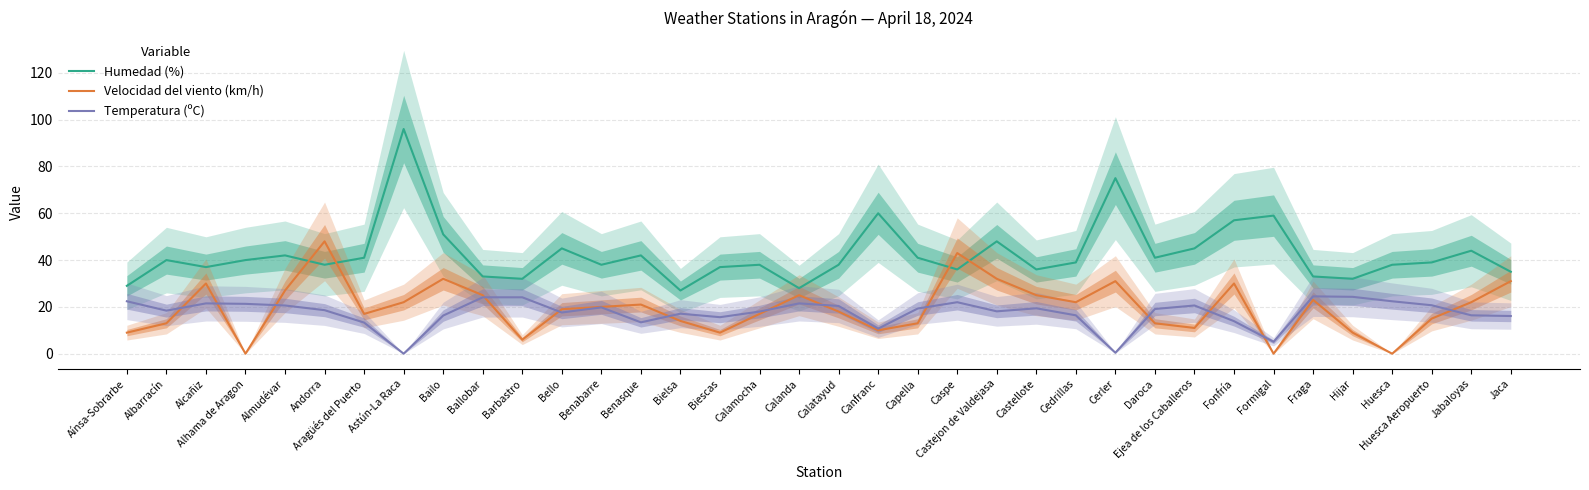

Reading left to right, transcribe all the data shown in this chart.

Humedad (%): Aínsa-Sobrarbe=29.0	Albarracín=40.0	Alcañiz=37.0	Alhama de Aragon=40.0	Almudévar=42.0	Andorra=38.0	Aragüés del Puerto=41.0	Astún-La Raca=96.0	Bailo=51.0	Ballobar=33.0	Barbastro=32.0	Bello=45.0	Benabarre=38.0	Benasque=42.0	Bielsa=27.0	Biescas=37.0	Calamocha=38.0	Calanda=28.0	Calatayud=38.0	Canfranc=60.0	Capella=41.0	Caspe=36.0	Castejon de Valdejasa=48.0	Castellote=36.0	Cedrillas=39.0	Cerler=75.0	Daroca=41.0	Ejea de los Caballeros=45.0	Fonfría=57.0	Formigal=59.0	Fraga=33.0	Hijar=32.0	Huesca=38.0	Huesca Aeropuerto=39.0	Jabaloyas=44.0	Jaca=35.0
Velocidad del viento (km/h): Aínsa-Sobrarbe=9.0	Albarracín=13.0	Alcañiz=30.0	Alhama de Aragon=0.0	Almudévar=27.0	Andorra=48.0	Aragüés del Puerto=17.0	Astún-La Raca=22.0	Bailo=32.0	Ballobar=25.0	Barbastro=6.0	Bello=19.0	Benabarre=20.0	Benasque=21.0	Bielsa=14.0	Biescas=9.0	Calamocha=17.0	Calanda=25.0	Calatayud=18.0	Canfranc=10.0	Capella=13.0	Caspe=43.0	Castejon de Valdejasa=32.0	Castellote=25.0	Cedrillas=22.0	Cerler=31.0	Daroca=13.0	Ejea de los Caballeros=11.0	Fonfría=30.0	Formigal=0.0	Fraga=23.0	Hijar=9.0	Huesca=0.0	Huesca Aeropuerto=15.0	Jabaloyas=22.0	Jaca=31.0
Temperatura (ºC): Aínsa-Sobrarbe=22.4	Albarracín=18.4	Alcañiz=21.5	Alhama de Aragon=21.3	Almudévar=20.6	Andorra=18.6	Aragüés del Puerto=13.3	Astún-La Raca=0.0	Bailo=16.3	Ballobar=24.1	Barbastro=24.1	Bello=17.6	Benabarre=19.8	Benasque=13.4	Bielsa=17.1	Biescas=15.6	Calamocha=18.0	Calanda=21.5	Calatayud=20.4	Canfranc=10.7	Capella=19.3	Caspe=22.0	Castejon de Valdejasa=18.1	Castellote=19.4	Cedrillas=16.4	Cerler=0.4	Daroca=19.1	Ejea de los Caballeros=20.6	Fonfría=13.9	Formigal=5.1	Fraga=24.5	Hijar=24.3	Huesca=22.4	Huesca Aeropuerto=20.7	Jabaloyas=16.4	Jaca=16.1